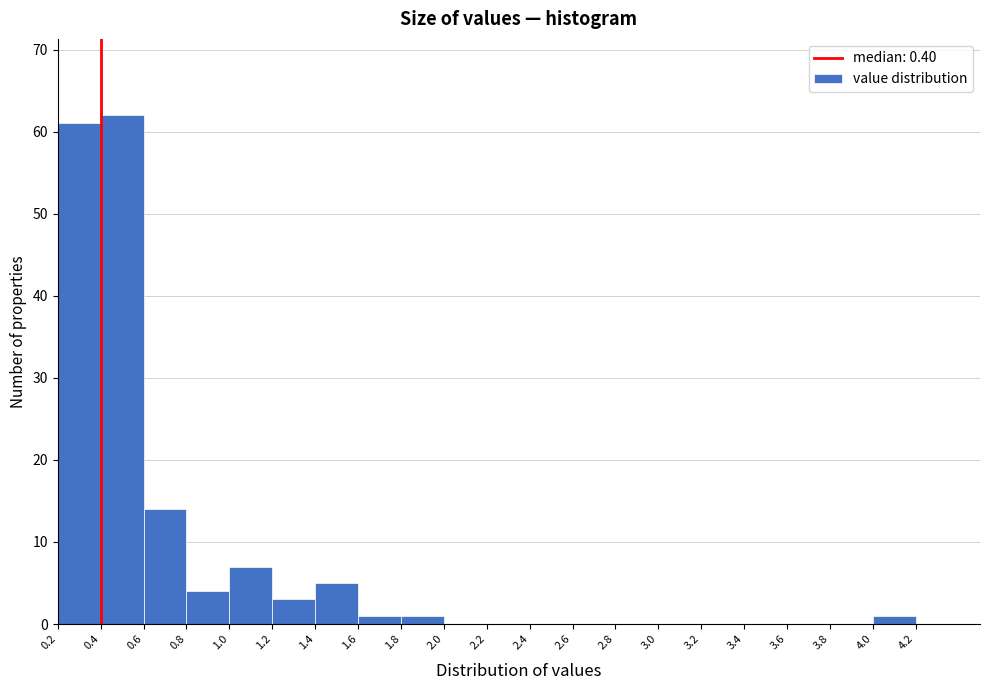

Reading left to right, list every bar in this chart as the range it spans on the x-axis followed by its height. The values are not printed on the chart, so give them approximately, as read against the axis.

0.2 to 0.4: 61
0.4 to 0.6: 62
0.6 to 0.8: 14
0.8 to 1.0: 4
1.0 to 1.2: 7
1.2 to 1.4: 3
1.4 to 1.6: 5
1.6 to 1.8: 1
1.8 to 2.0: 1
2.0 to 2.2: 0
2.2 to 2.4: 0
2.4 to 2.6: 0
2.6 to 2.8: 0
2.8 to 3.0: 0
3.0 to 3.2: 0
3.2 to 3.4: 0
3.4 to 3.6: 0
3.6 to 3.8: 0
3.8 to 4.0: 0
4.0 to 4.2: 1
4.2 to 4.4: 0